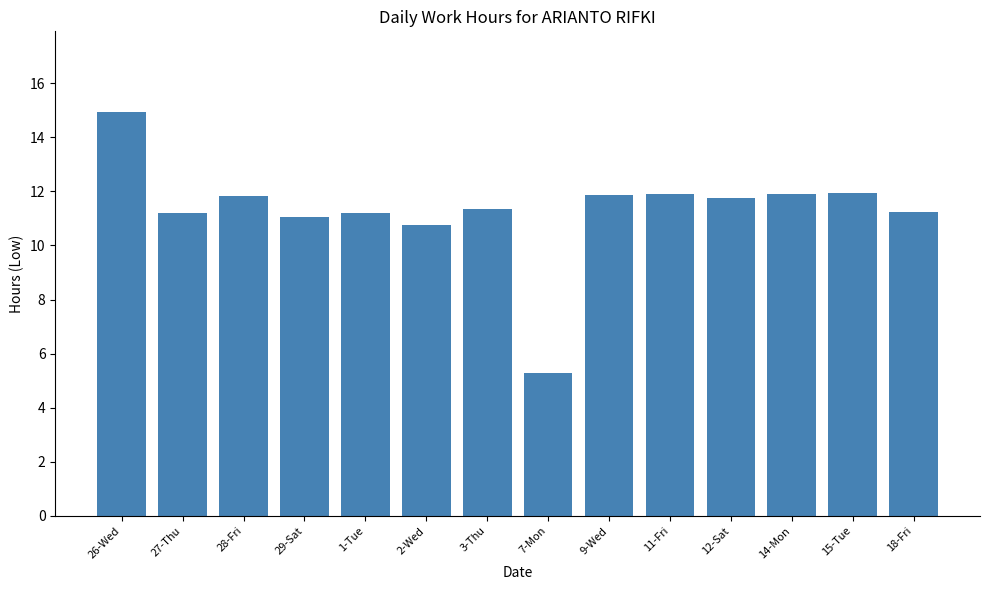

What is the ratio of the value at 15-Tue to the value at 29-Sat?

1.1